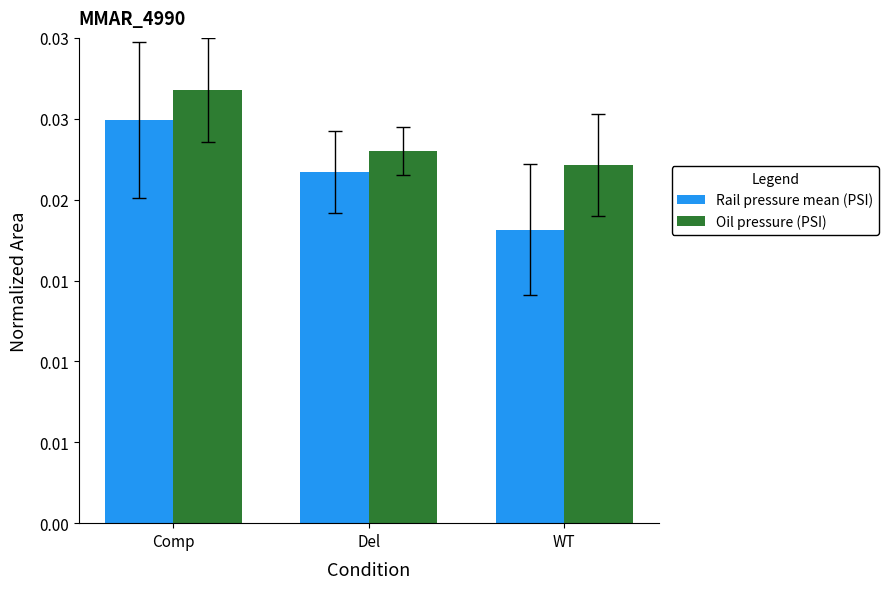

Count the Rail pressure mean (PSI) values in the range 0 to 1.

3